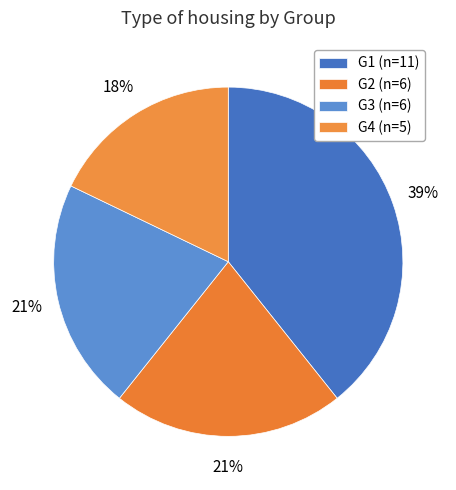

To the nearest percent, what is the average slice percentage?

25%